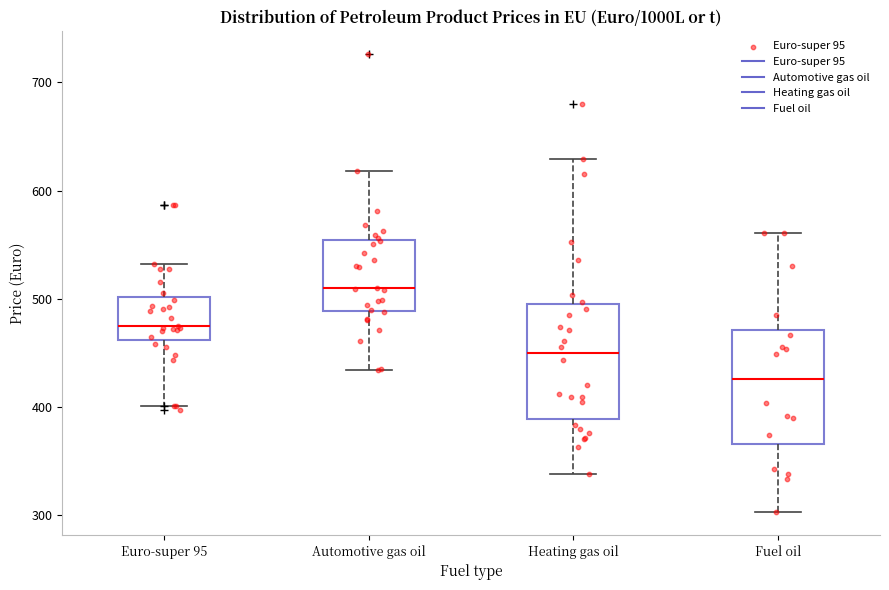

Reading left to right, read every box against the y-axis: the position of its median line, the range the box covers, and the ends of its whiskers. The values are not printed on the chart, so give them approximately, as read against the axis.

Euro-super 95: median 470, box 460 to 500, whiskers 400 to 530
Automotive gas oil: median 510, box 490 to 550, whiskers 430 to 620
Heating gas oil: median 450, box 390 to 500, whiskers 340 to 630
Fuel oil: median 430, box 370 to 470, whiskers 300 to 560